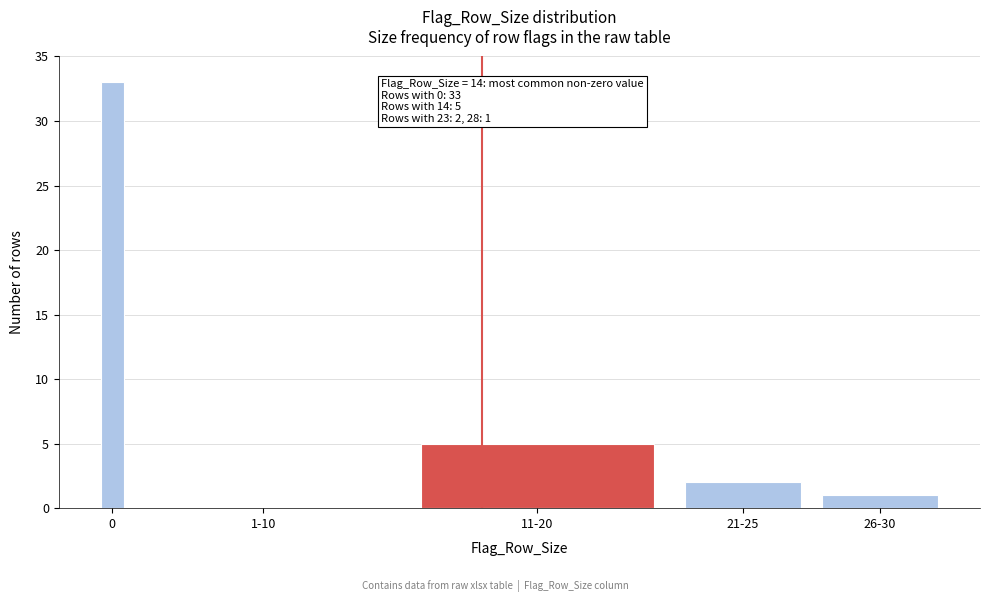

Reading left to right, what are all the values shown in this chart?

0=33	1-10=0	11-20=5	21-25=2	26-30=1